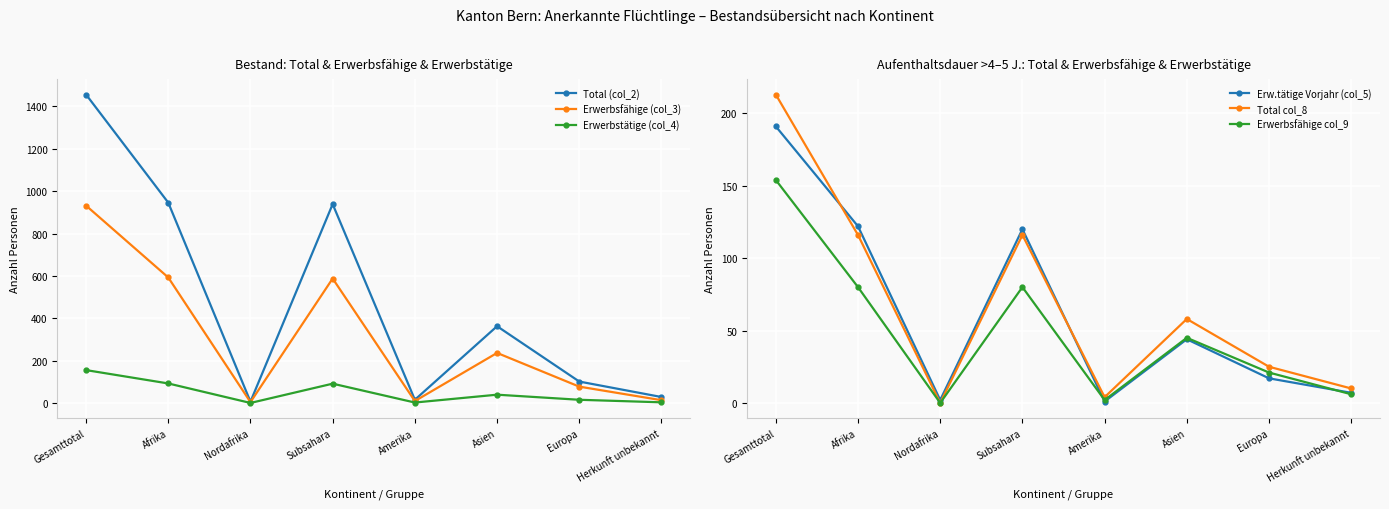

Read the Total col_8 value at Subsahara, to the nearest 50.

100